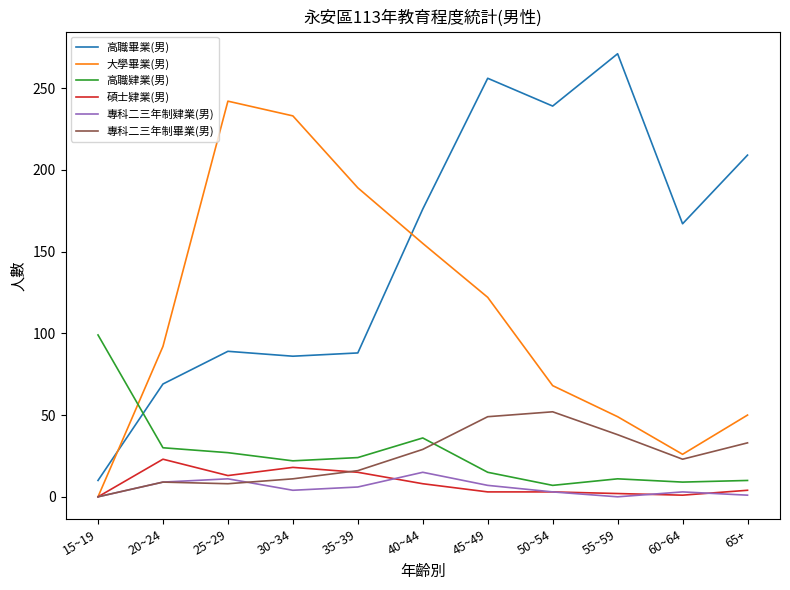

Which category has the highest value across all series?

55~59